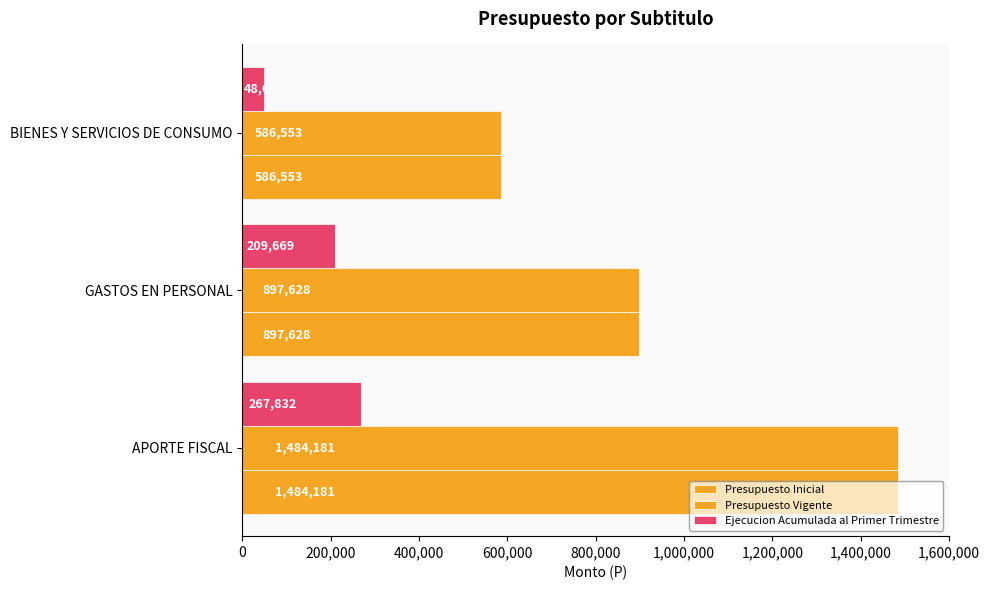

Reading left to right, list all the values displayed in this chart.

Presupuesto Inicial: 1484181	897628	586553
Presupuesto Vigente: 1484181	897628	586553
Ejecucion Acumulada al Primer Trimestre: 267832	209669	48642